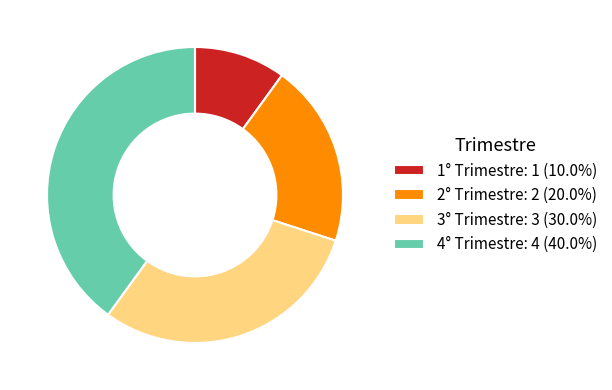

The 2° Trimestre slice represents 20% of the pie. True or false?

True